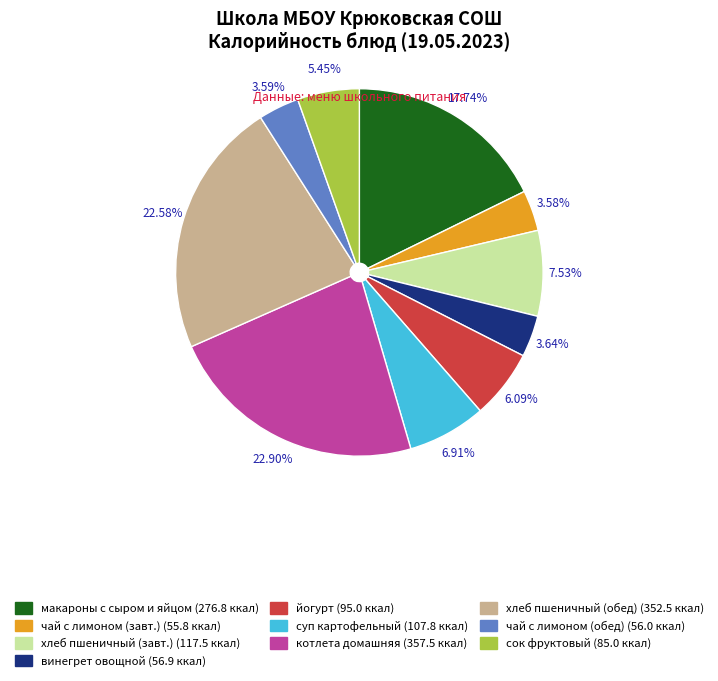

Does any single category account for the majority?

No